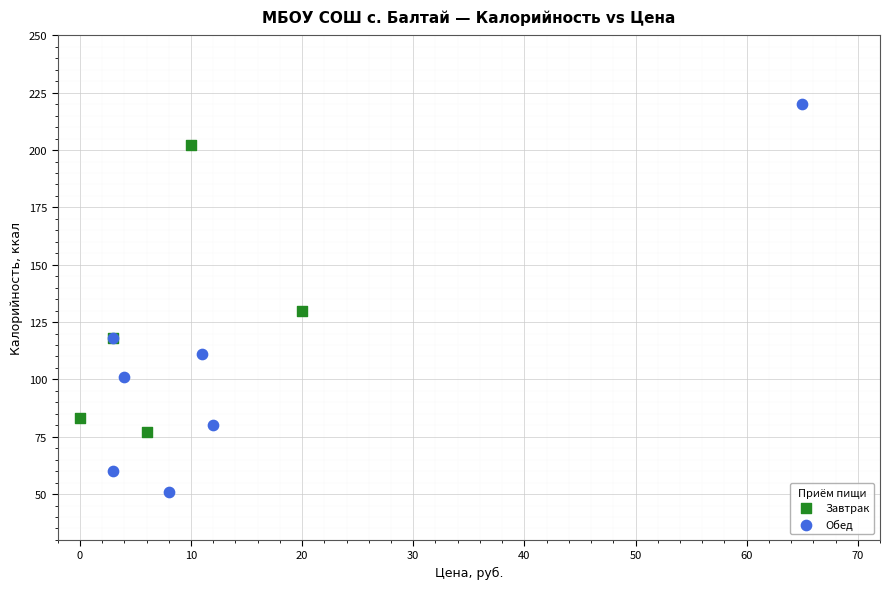

Which series contains the lowest Y value?

Обед